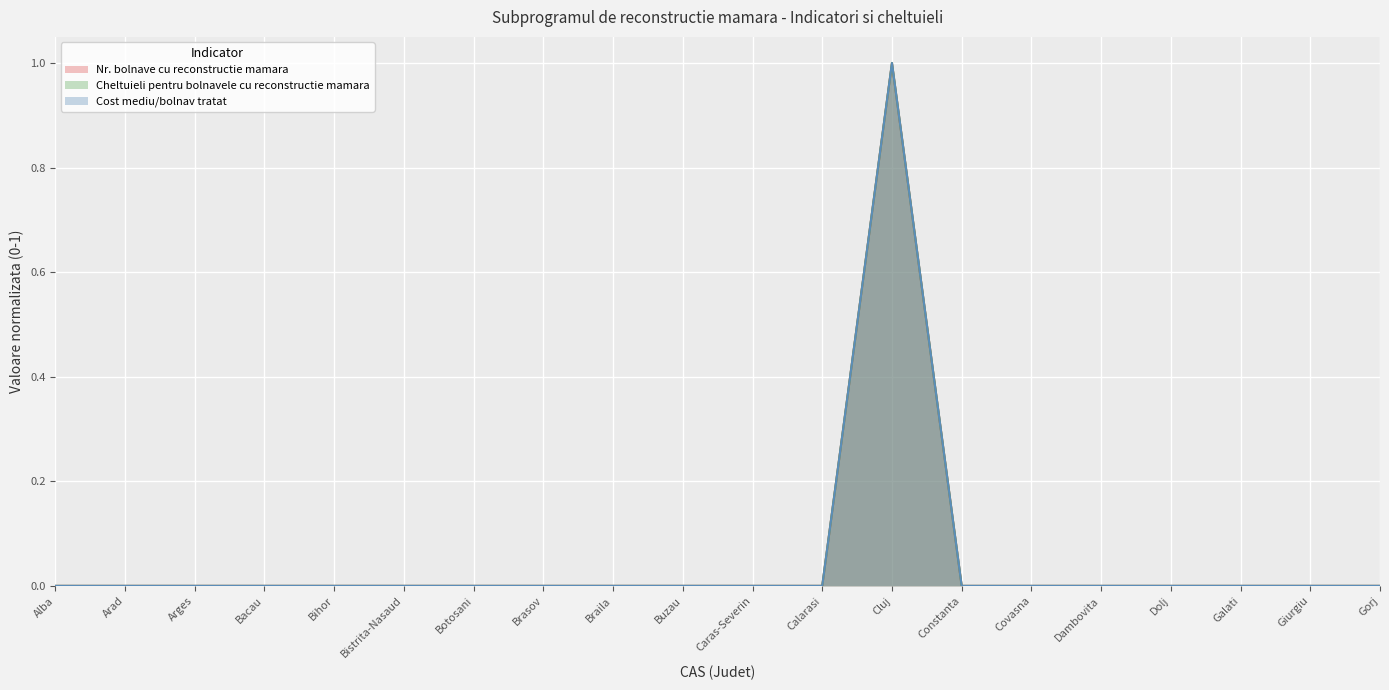

At which category is the sum across all series the highest?

Cluj